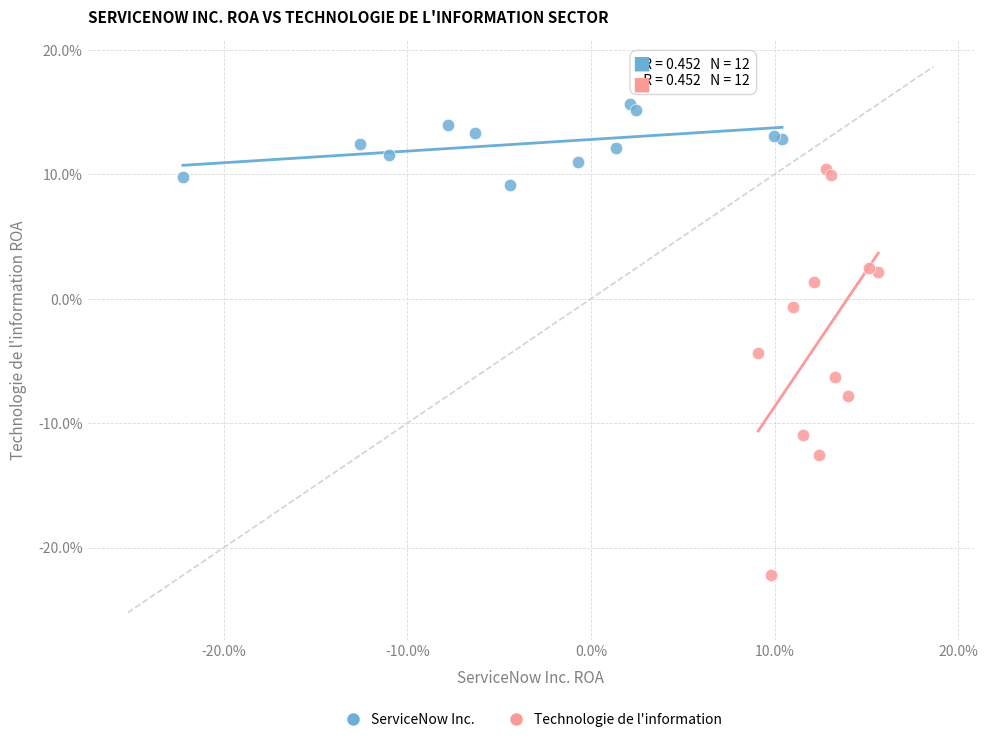

Which series reaches the minimum Y coordinate?

Technologie de l'information